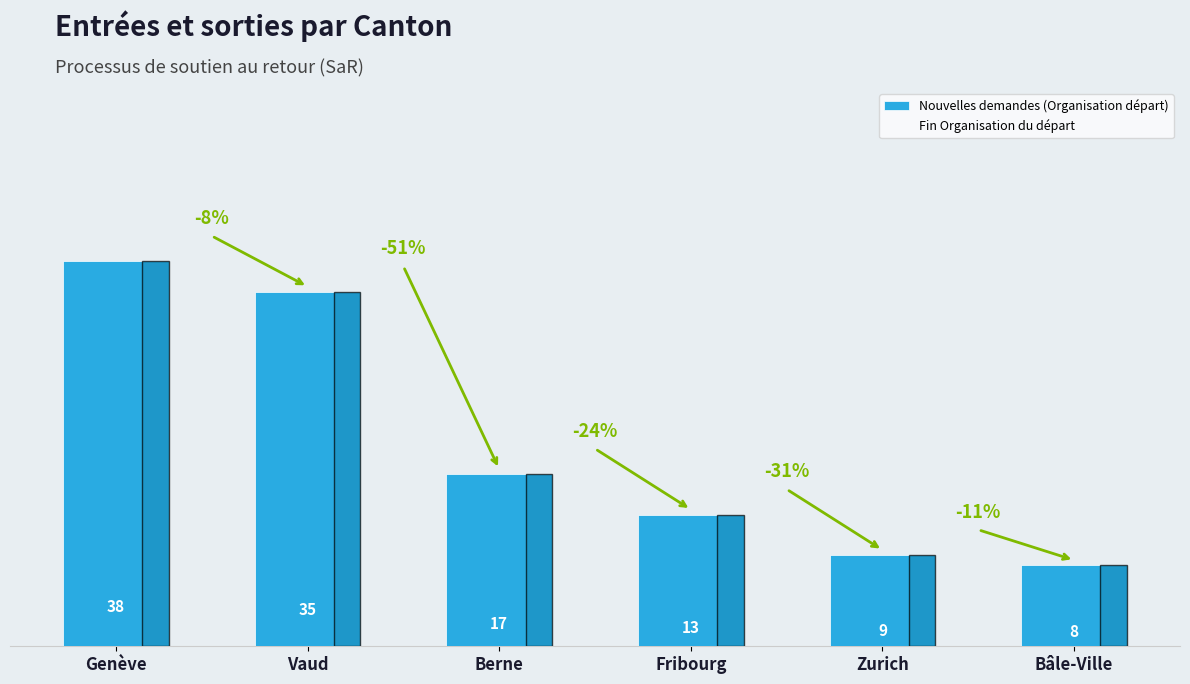

What is the label of the 3rd bar from the right?

Fribourg